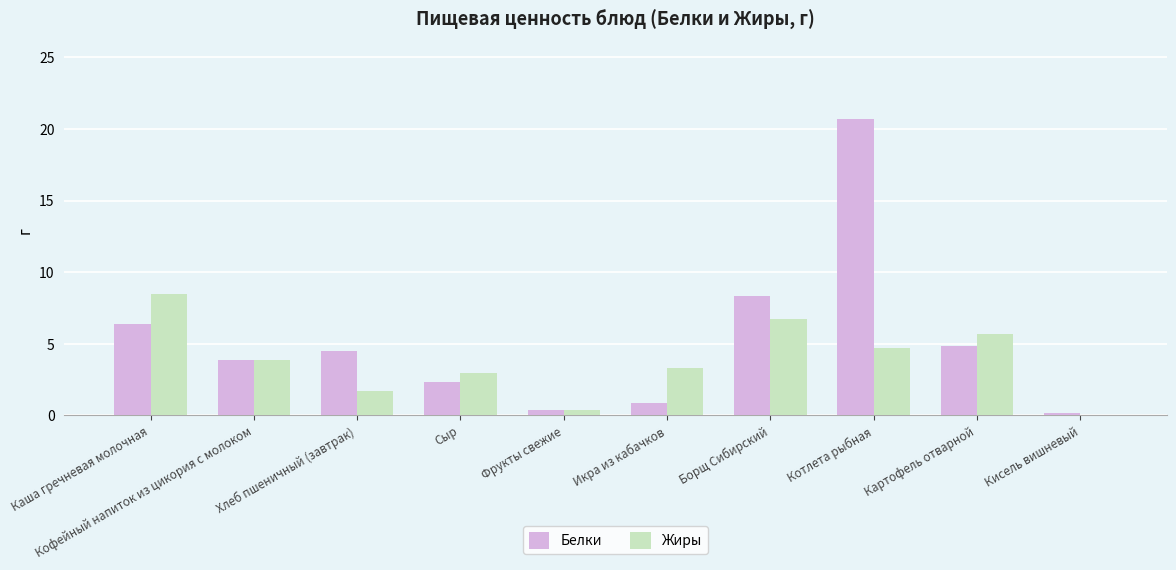

Read the Белки value at Кисель вишневый.

0.1